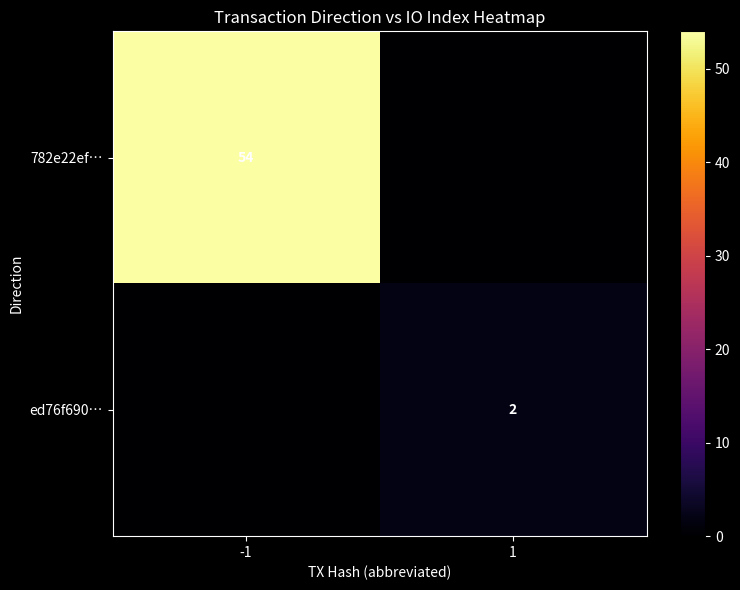

Is it true that 782e22ef… equals 91 at -1?

False